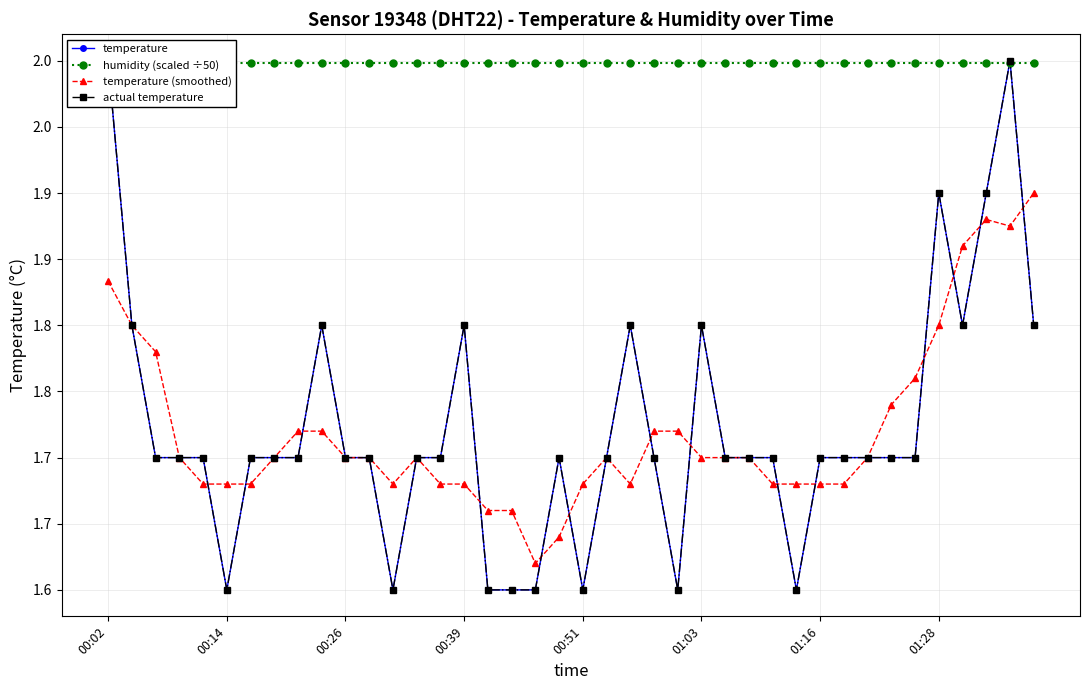

Does the chart display data point markers on the line(s)?

Yes